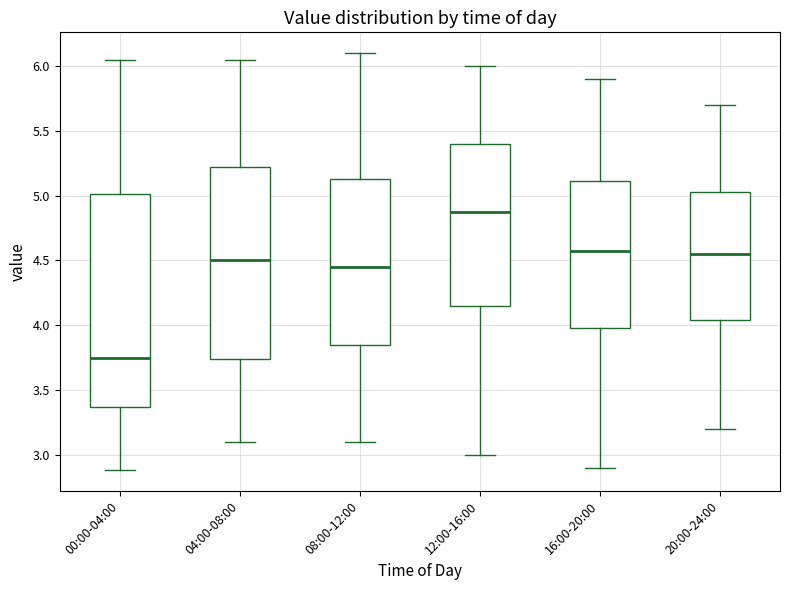

Comparing the boxes themselves (not the whiskers), which one is the tallest?

00:00-04:00